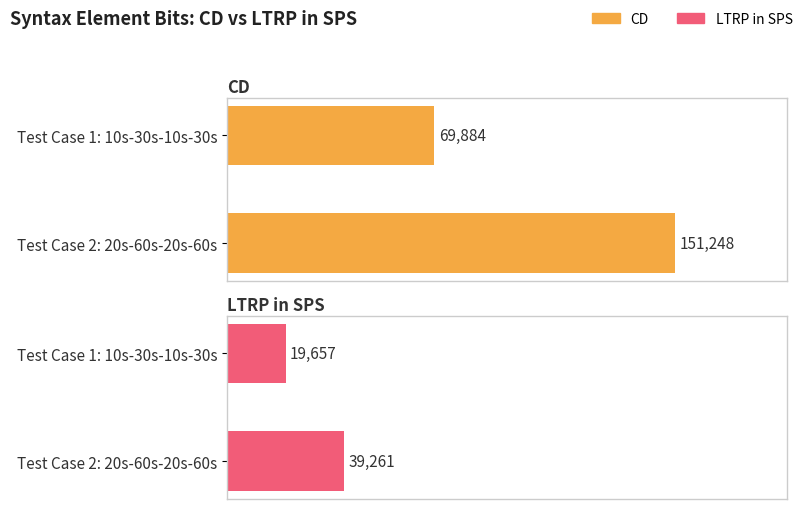

Does the chart contain any negative values?

No